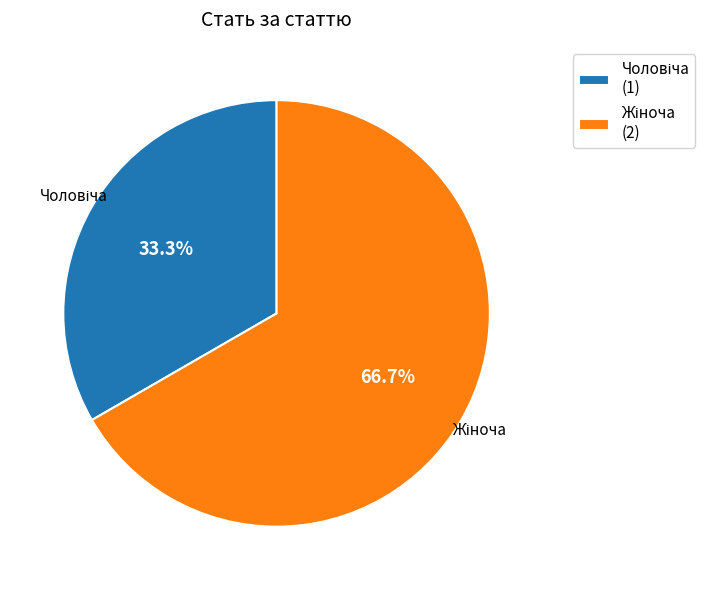

Is there a majority slice in this chart?

Yes